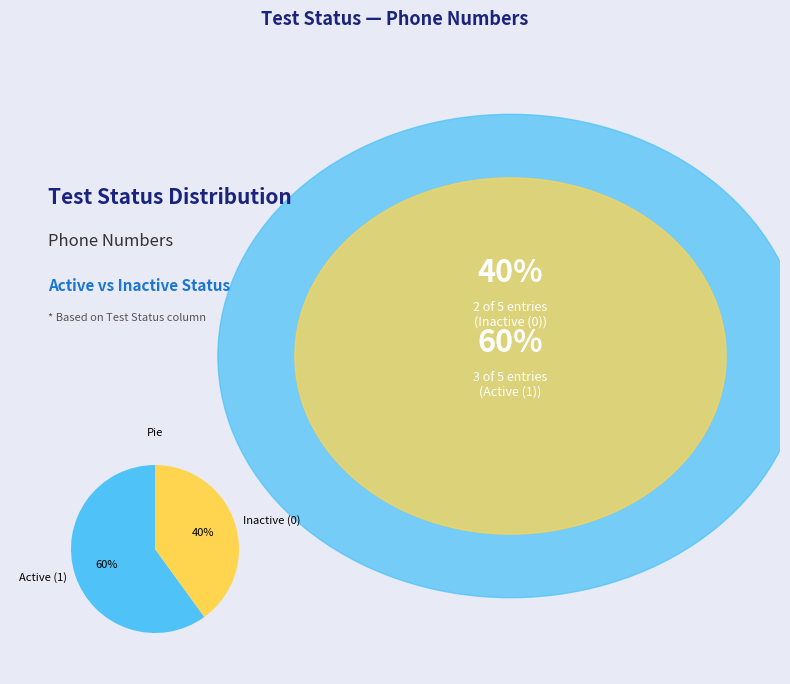

True or false: Inactive (0) accounts for 47% of the total.

False